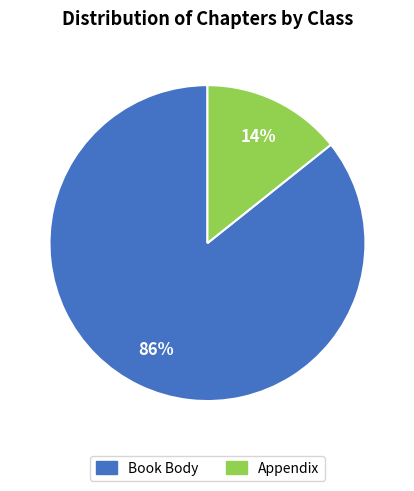

How many segments does this pie chart have?

2